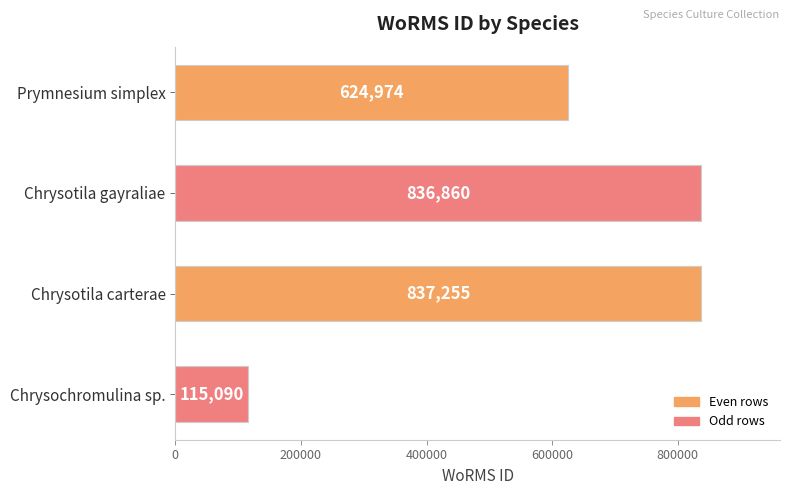

What is the average value?

603545